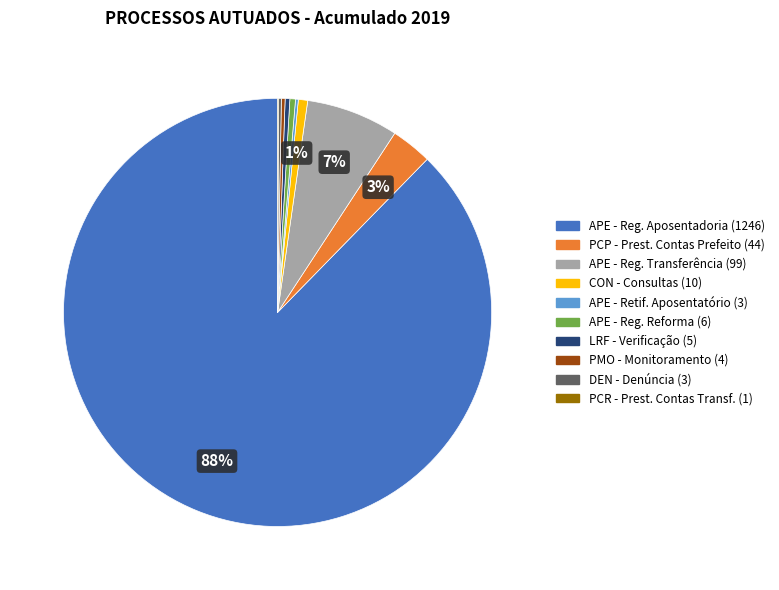

To the nearest percent, what is the average slice percentage?

10%